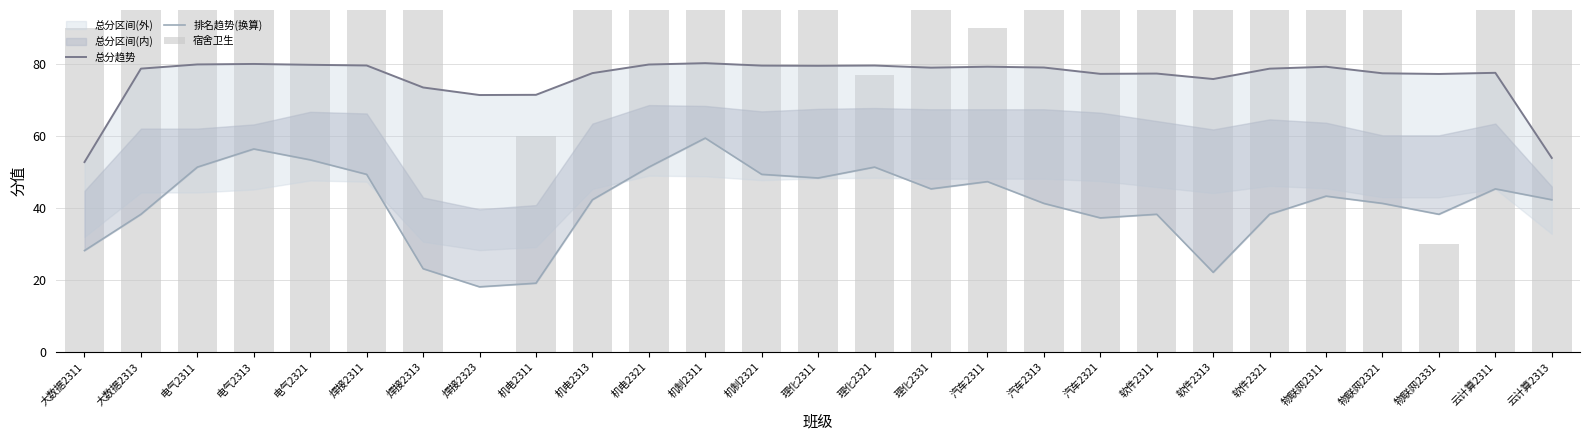

List the series in order of their peak value, highest first.

宿舍卫生, 总分趋势, 排名趋势(换算)